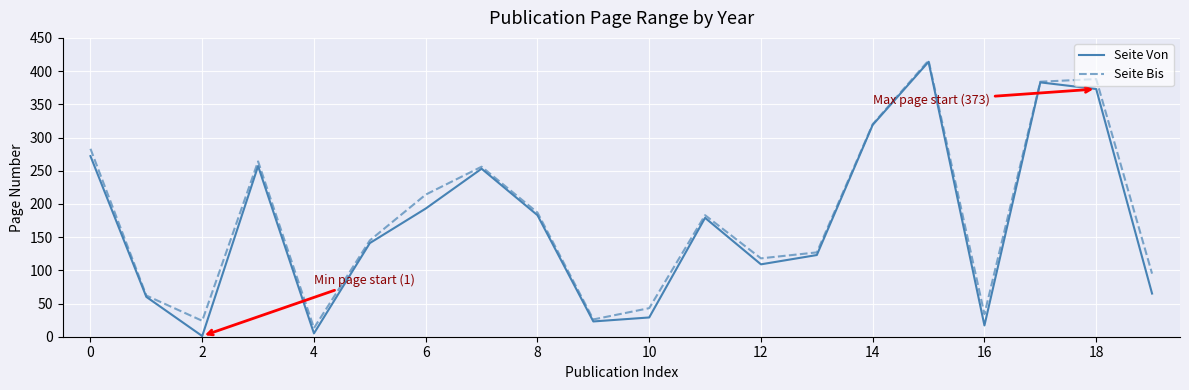

Which series has the widest spread of values?

Seite Von